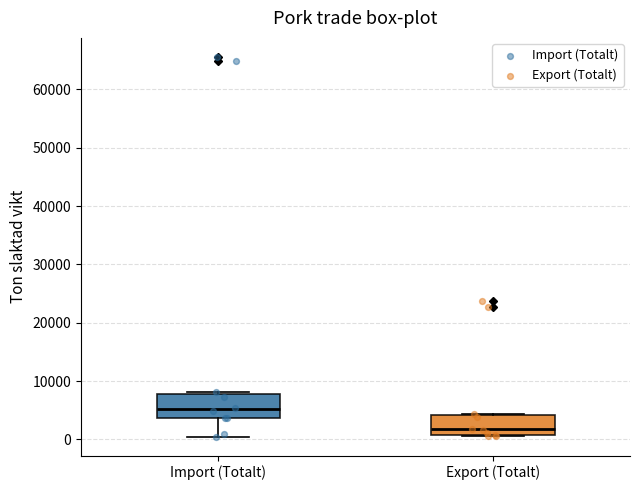

Reading left to right, transcribe this box plot: for each box, give where its median line is, the range the box spans, and where its two whiskers end, as read against the y-axis. The values are not printed on the chart, so give them approximately, as read against the axis.

Import (Totalt): median 5000, box 4000 to 8000, whiskers 0 to 8000
Export (Totalt): median 2000, box 1000 to 4000, whiskers 1000 (just below the box's lower edge) to 4000